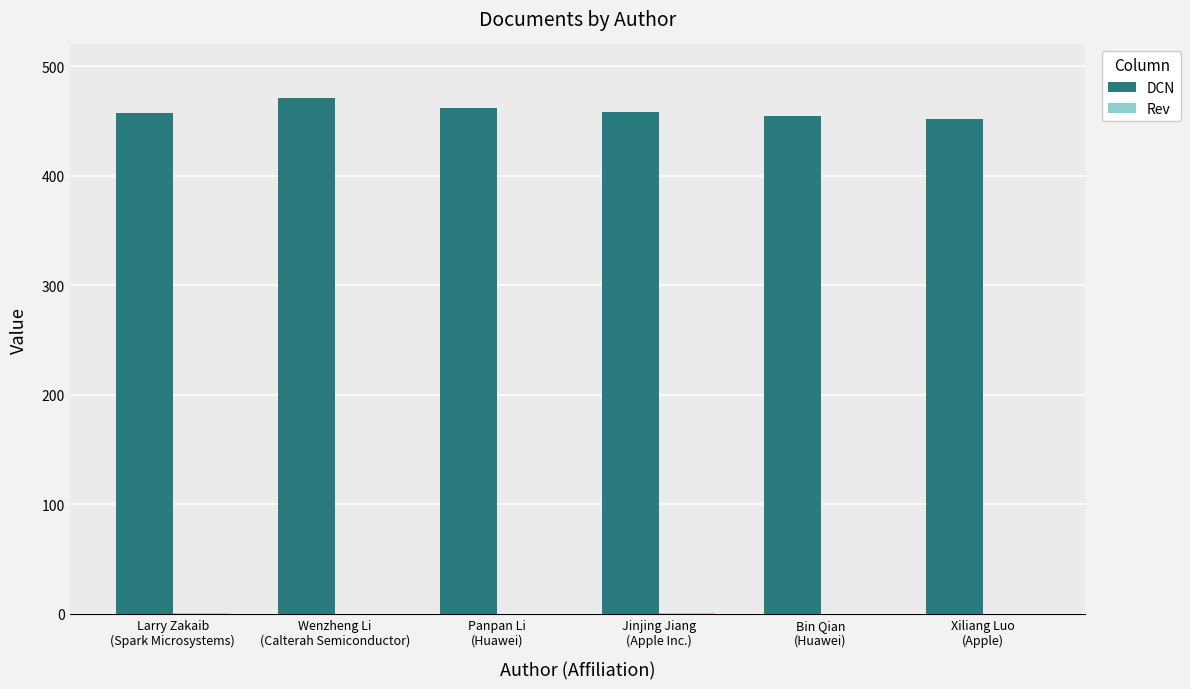

At which label does DCN first exceed 458?

Wenzheng Li
(Calterah Semiconductor)